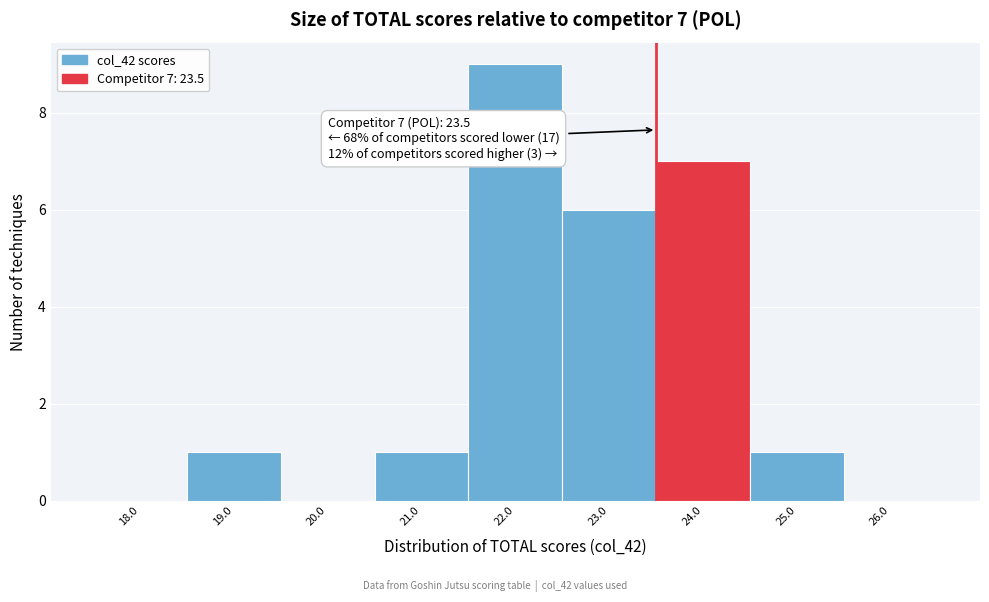

Which range on the x-axis has the tallest bar?

21.5 to 22.5